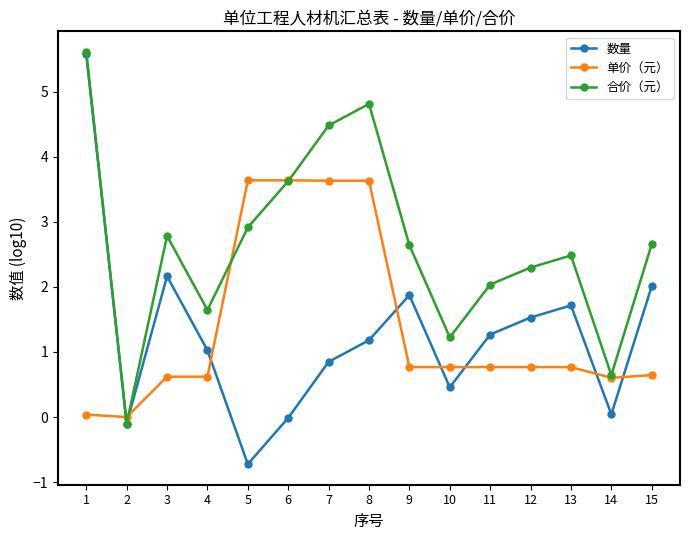

The 单价（元） series shows 0.9 at 3. True or false?

False